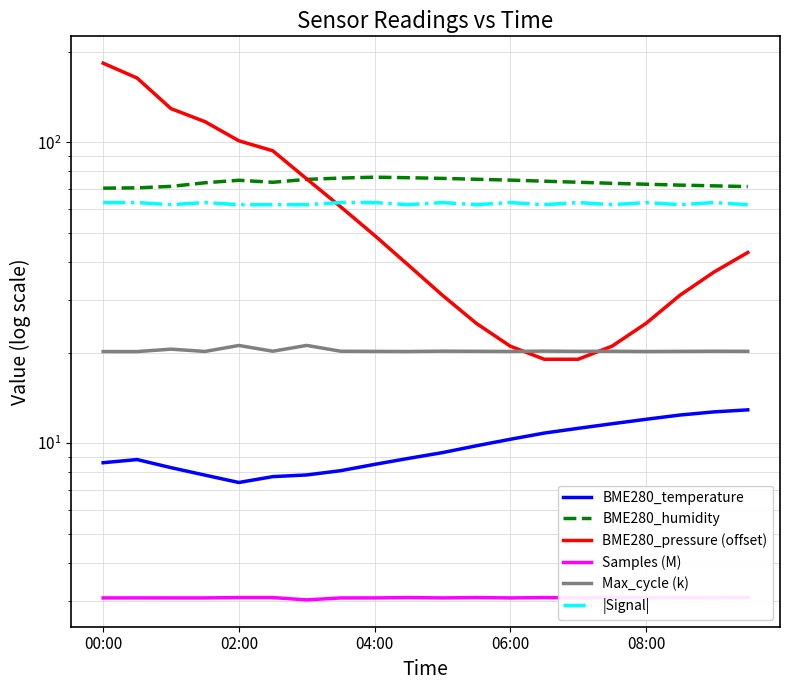

What is the sum of all BME280_temperature values?

195.0